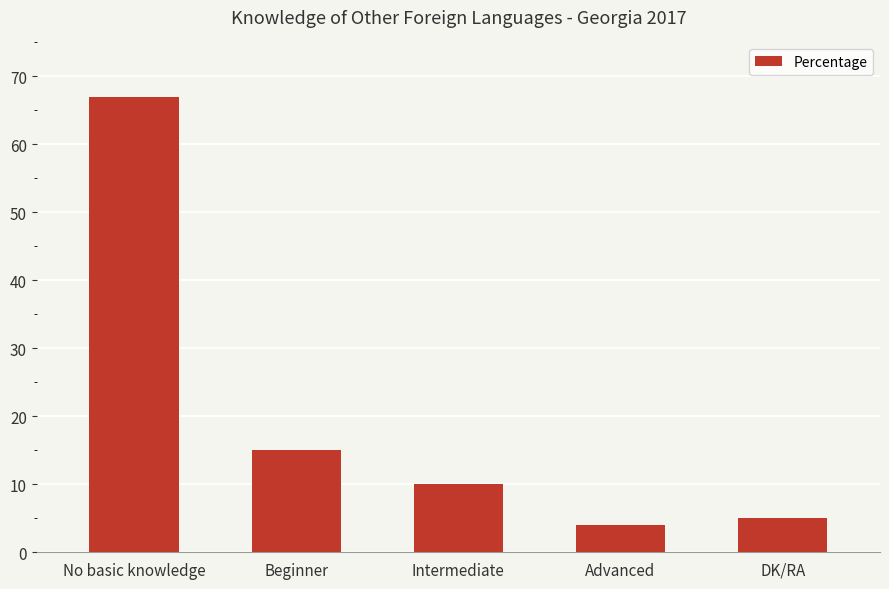

Where is the data nearest to the value 35?

Beginner